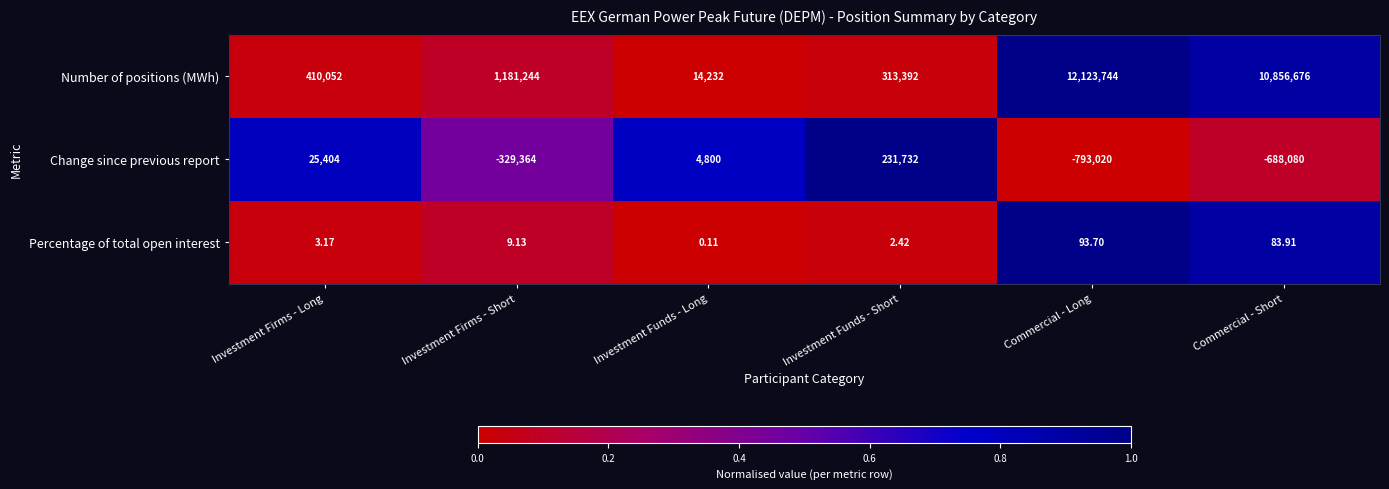

List the series in order of their peak value, lowest first.

Percentage of total open interest, Change since previous report, Number of positions (MWh)